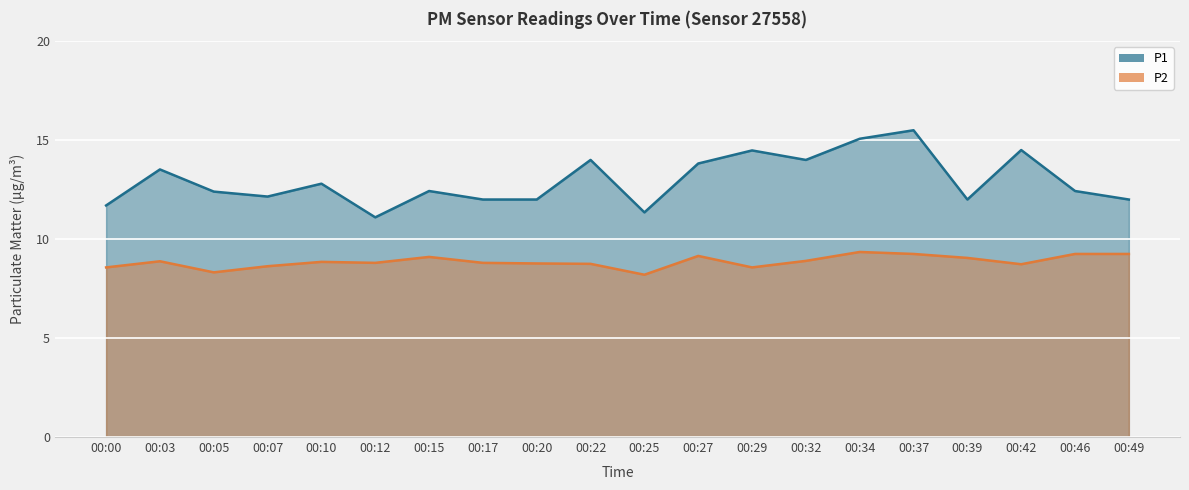

What is the value of the P1 point at the 8th from the left?

12.0